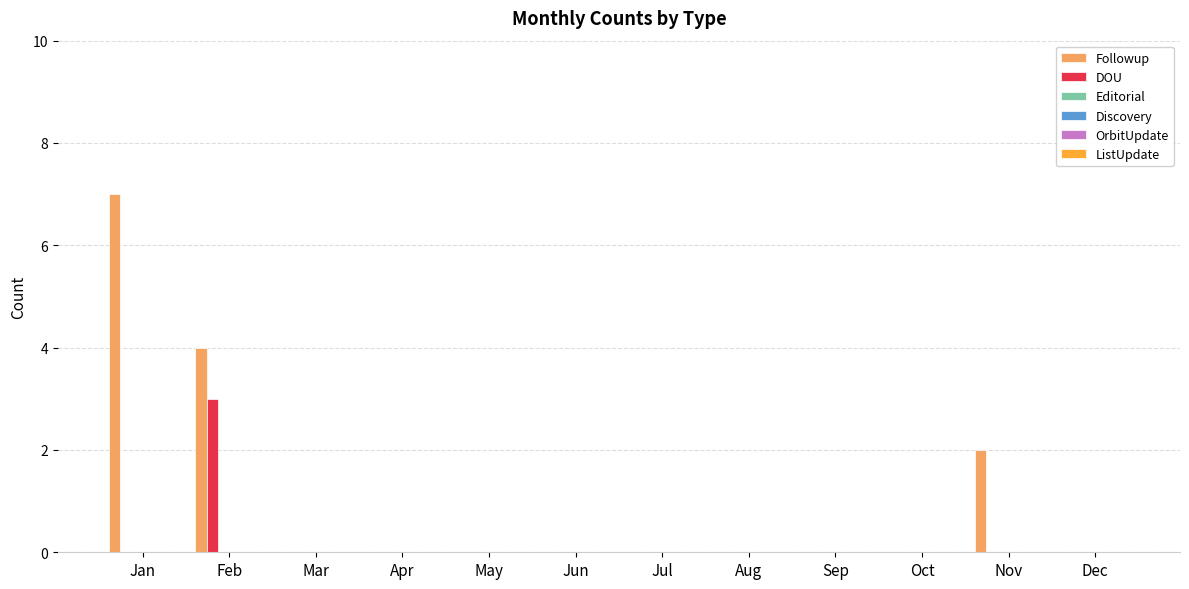

Which series has the largest total across all categories?

Followup